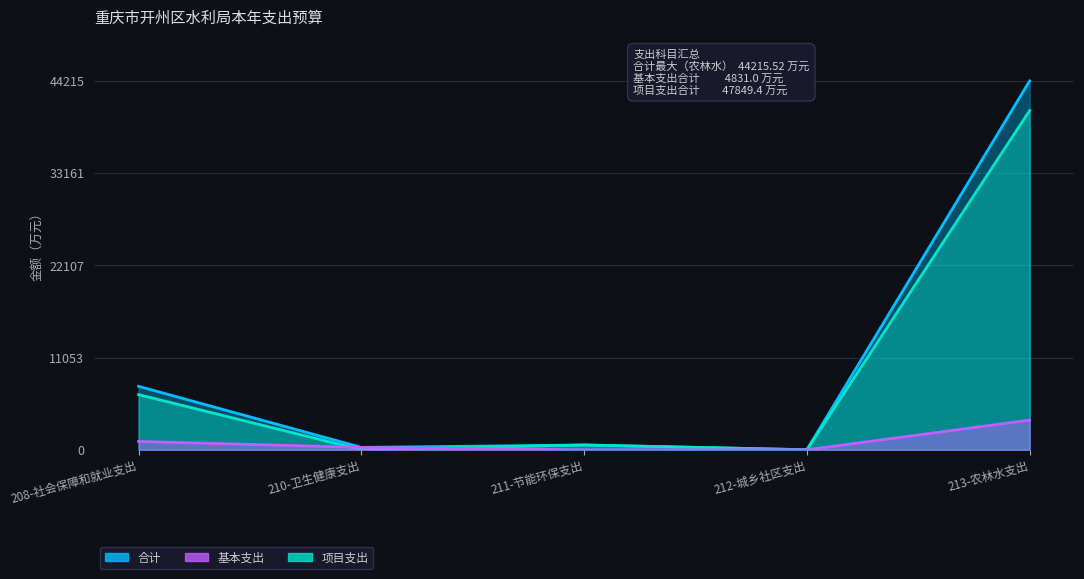

What are all the series names shown in the legend?

合计, 基本支出, 项目支出